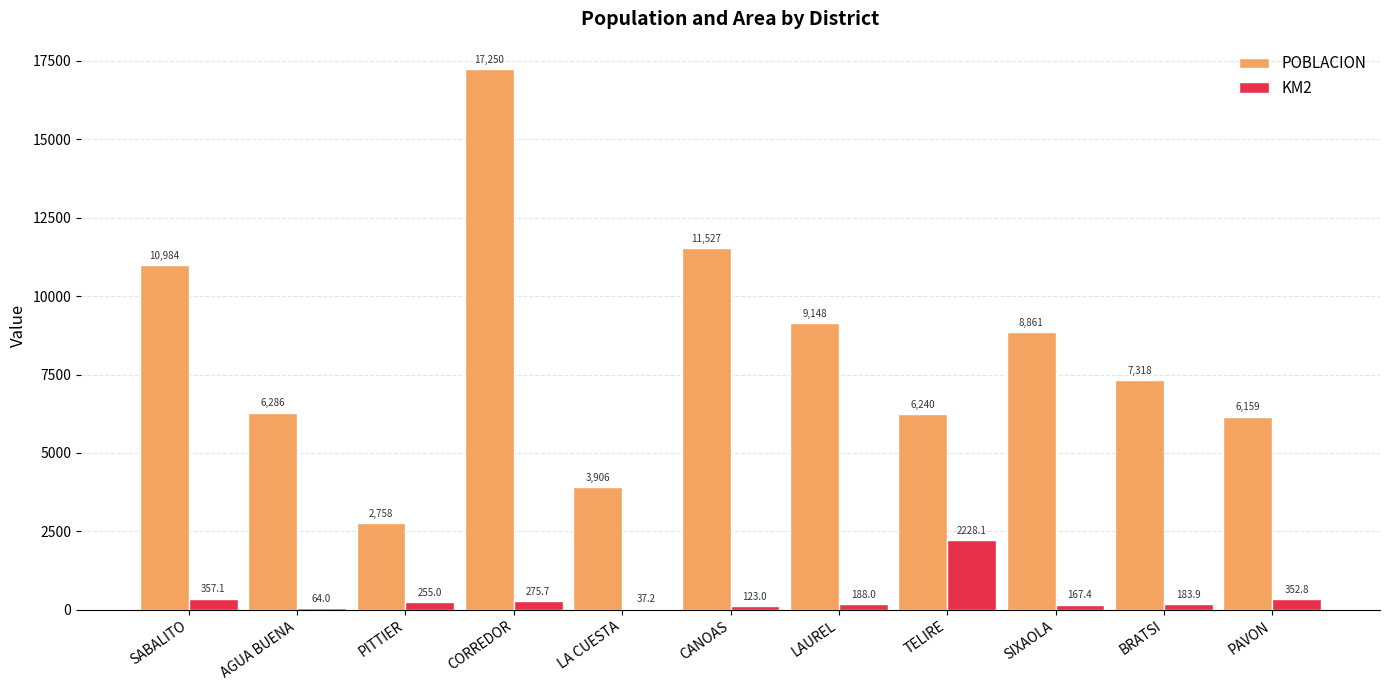

What is the maximum value for KM2?

2228.1